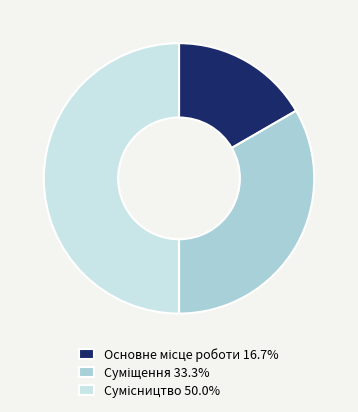

Count the number of slices in the pie.

3